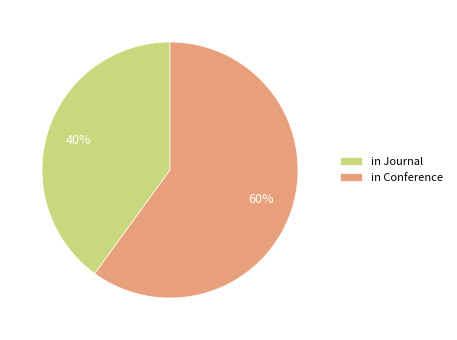

Which has a higher value, in Journal or in Conference?

in Conference